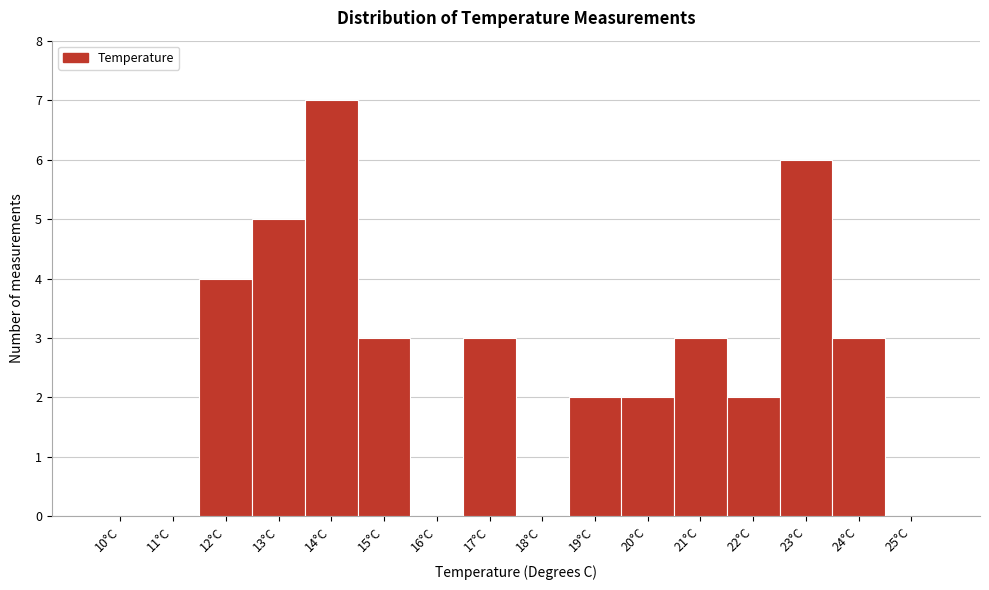

Reading left to right, transcribe all the data shown in this chart.

10°C=0	11°C=0	12°C=4	13°C=5	14°C=7	15°C=3	16°C=0	17°C=3	18°C=0	19°C=2	20°C=2	21°C=3	22°C=2	23°C=6	24°C=3	25°C=0